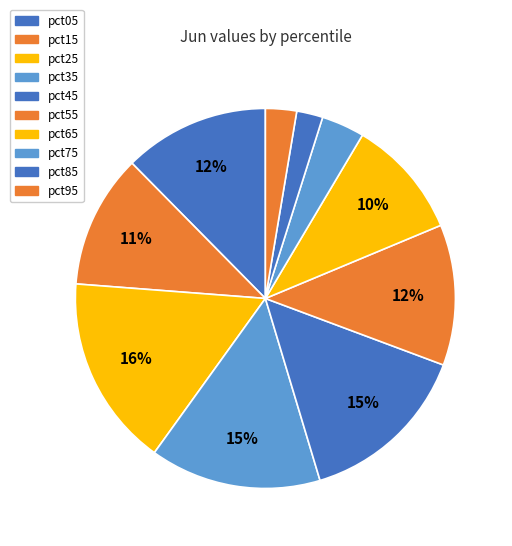

Is it true that pct25 is 31% of the pie?

False